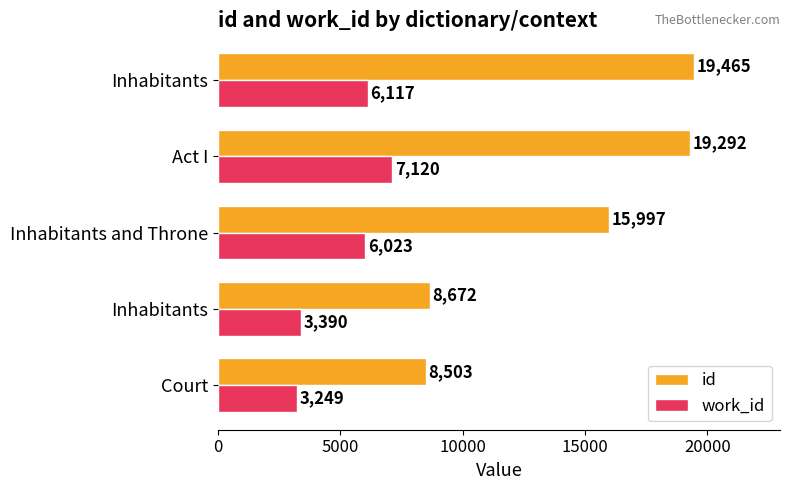

How many data points does each series have?

5